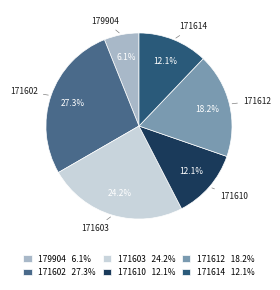

Is the sum of 171612 and 171603 greater than half?

No